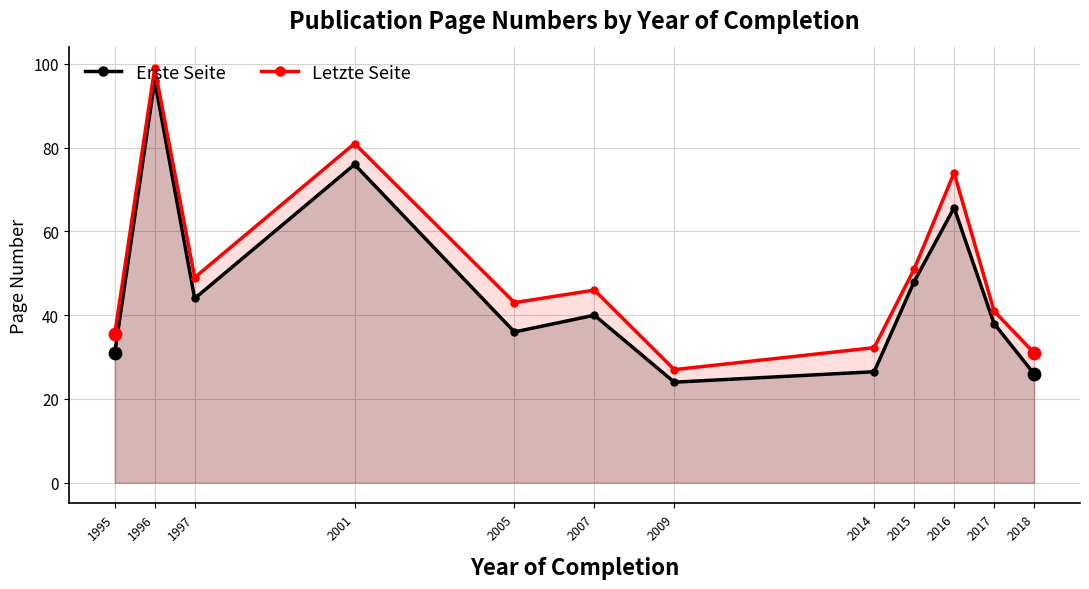

Which series has the largest total across all categories?

Letzte Seite